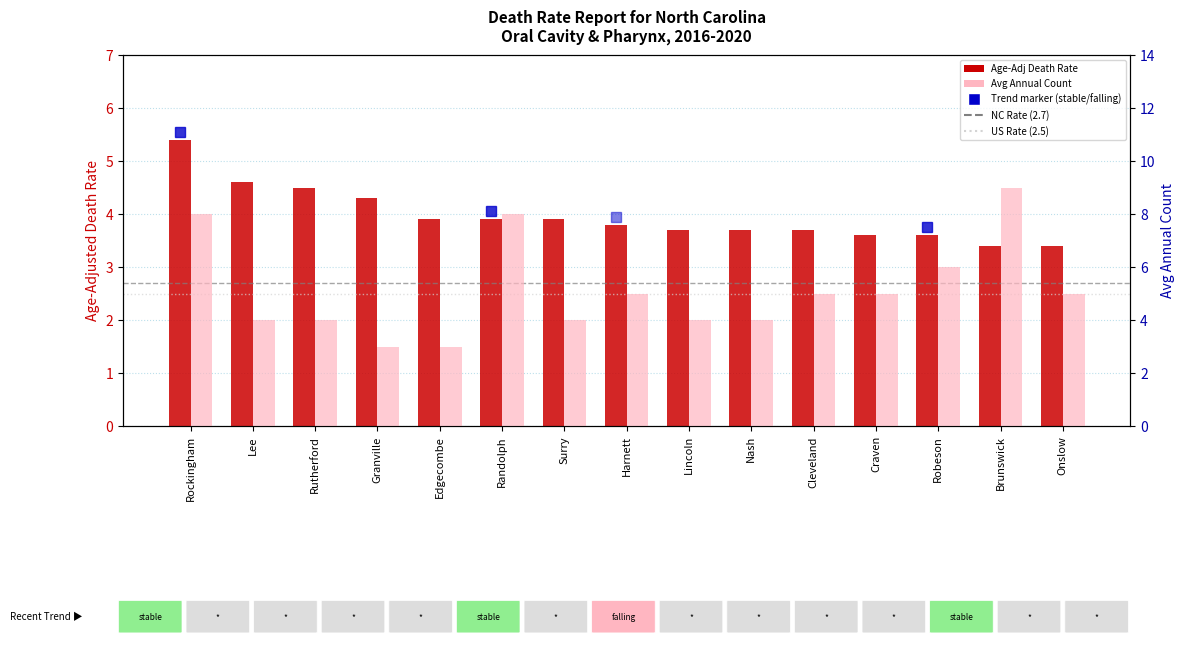

List the series in order of their peak value, lowest first.

Age-Adjusted Death Rate, Average Annual Count